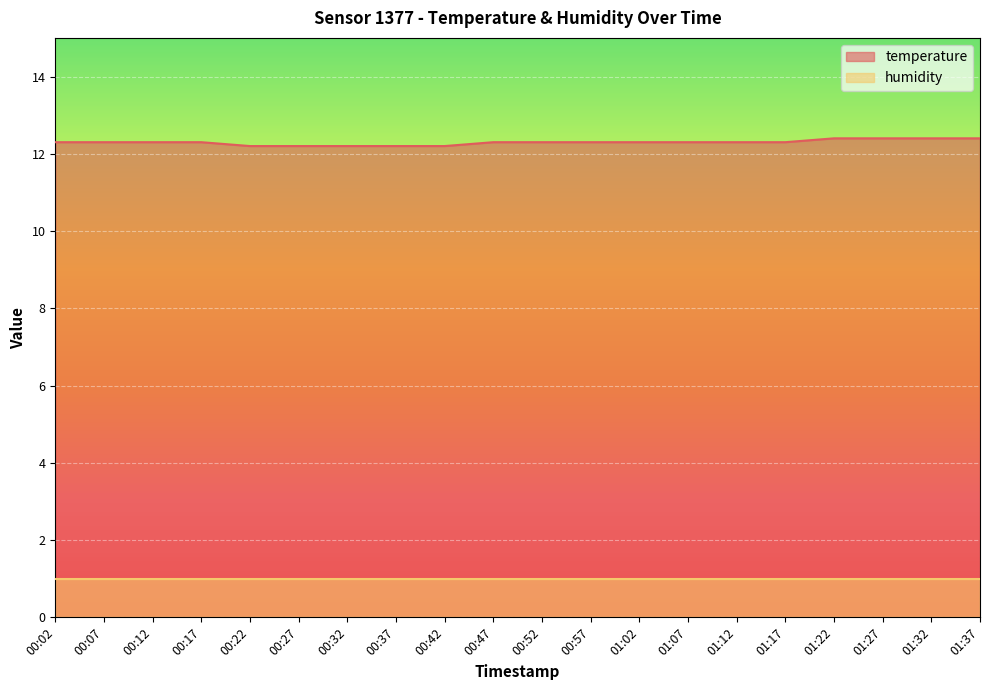

How many lines are shown in the chart?

2